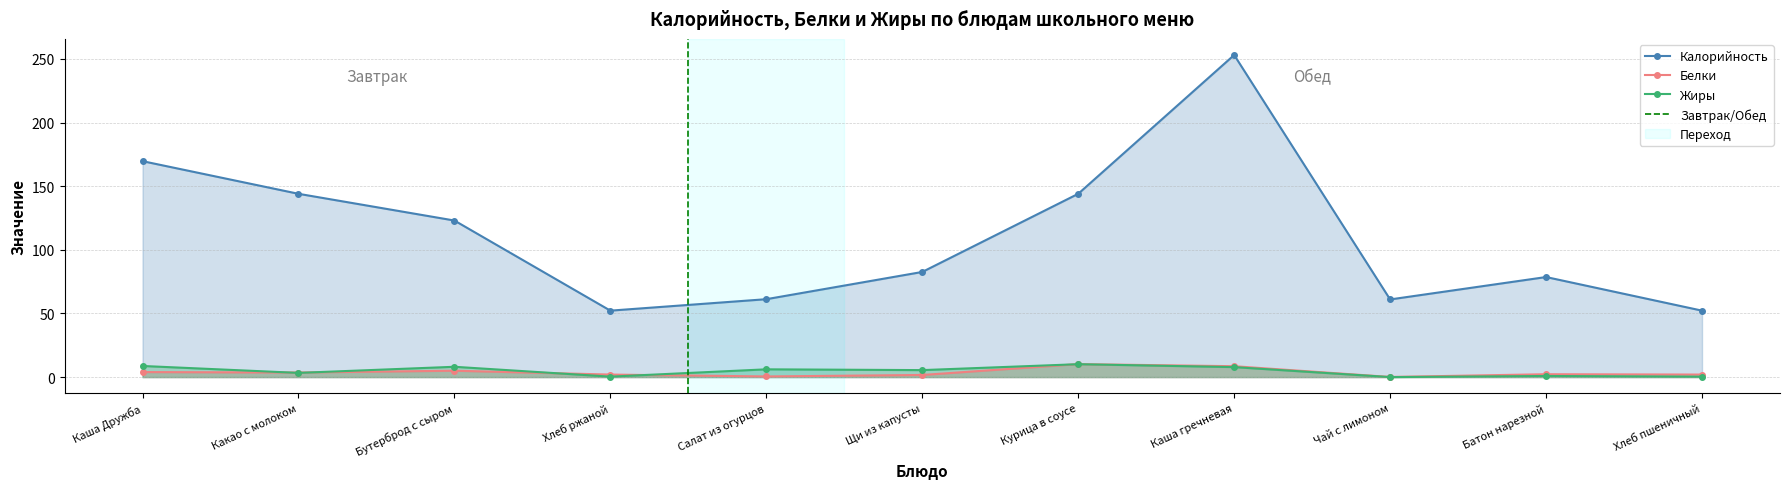

At which label does Калорийность reach its peak?

Каша гречневая